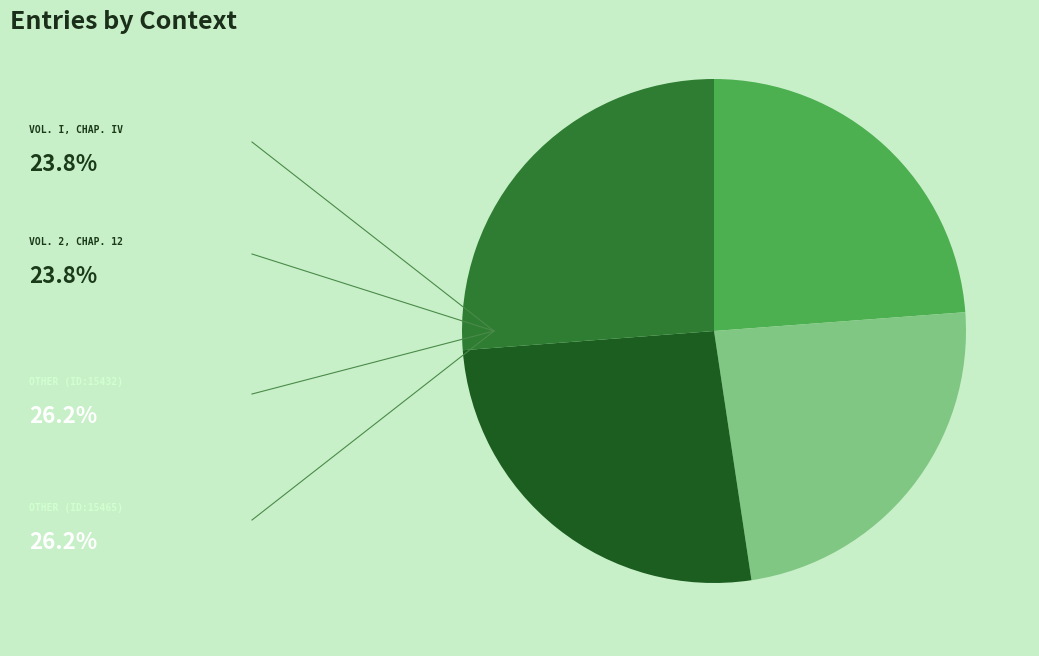

Is there any slice that represents more than half of the pie?

No